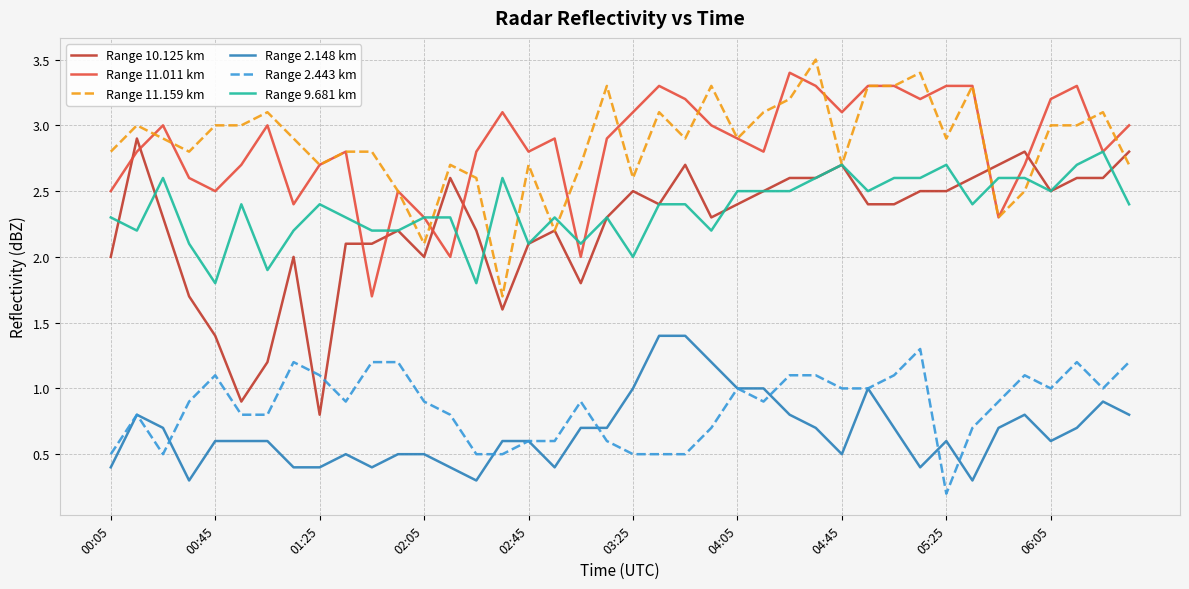

What is the maximum value for Range 2.443 km?

1.3